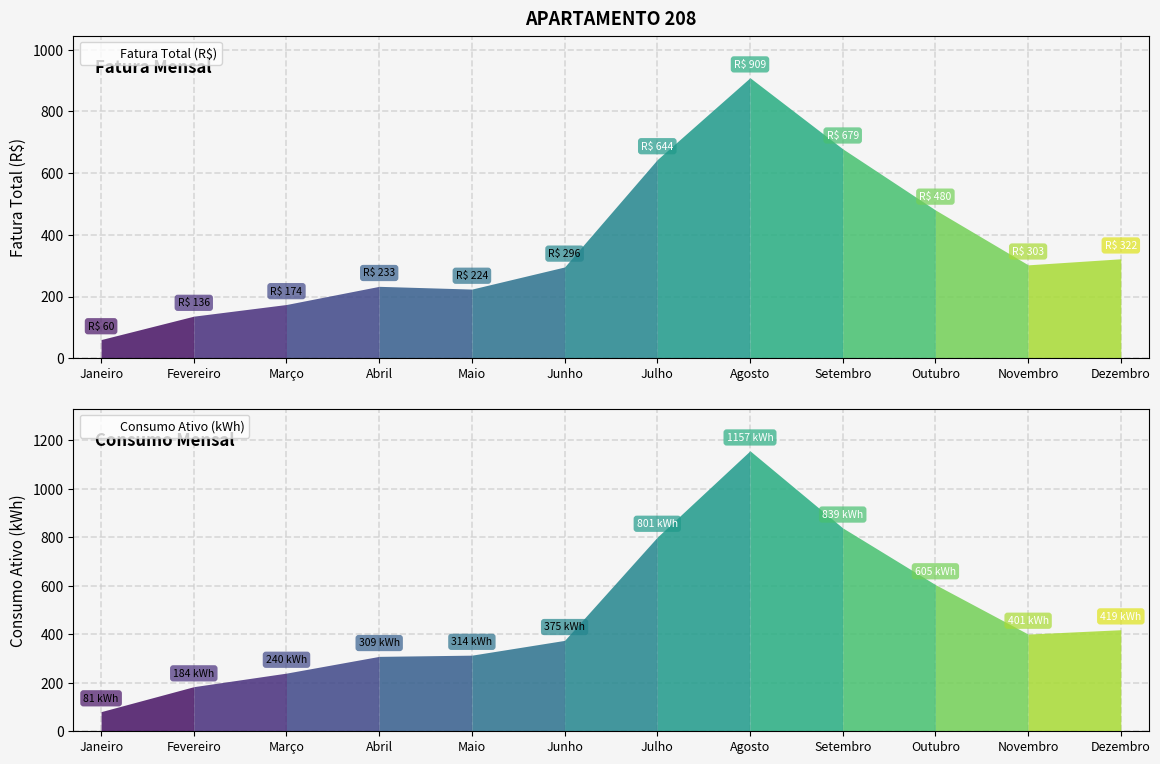

What is the difference between the values at Janeiro and Maio?

163.6